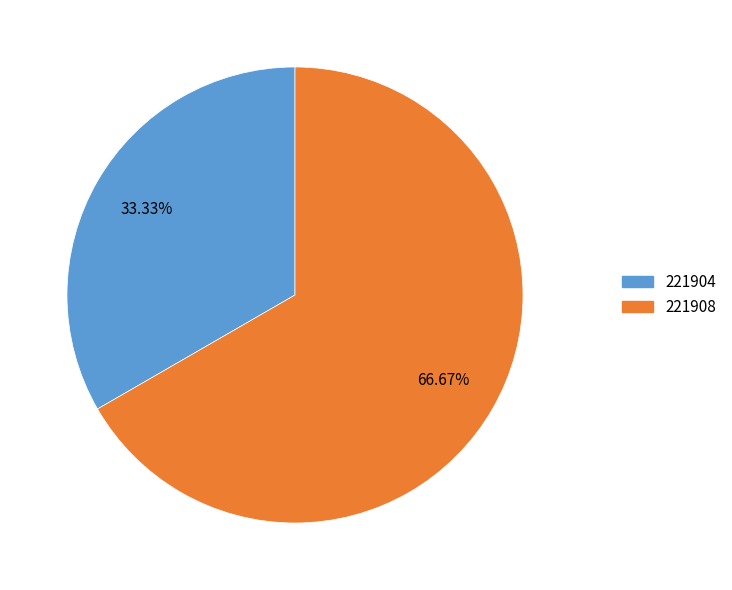

Which category has the biggest portion of the pie?

221908